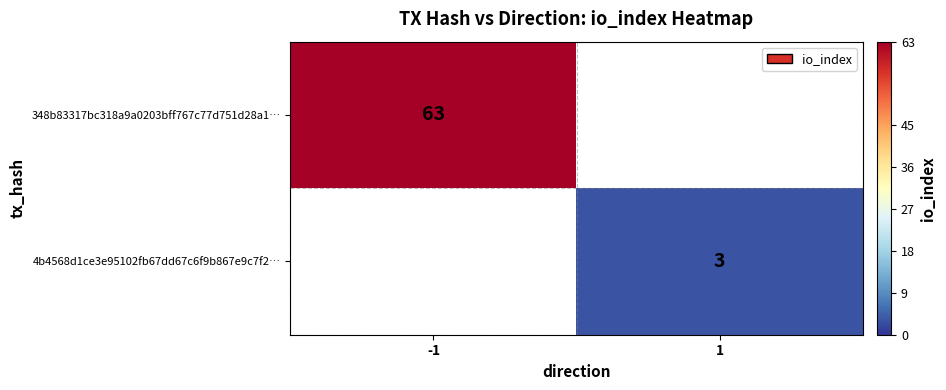

The value of 4b4568d1ce3e95102fb67dd67c6f9b867e9c7f2… at 1 is 3. True or false?

True